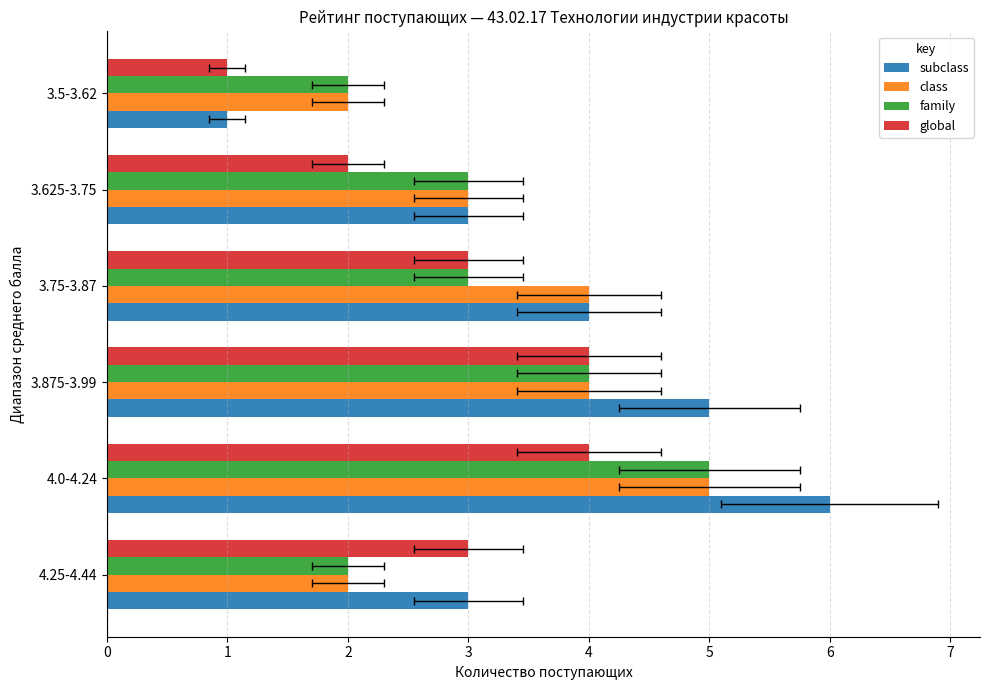

Between 3.875-3.99 and 3.5-3.62, which series saw the biggest shift?

subclass